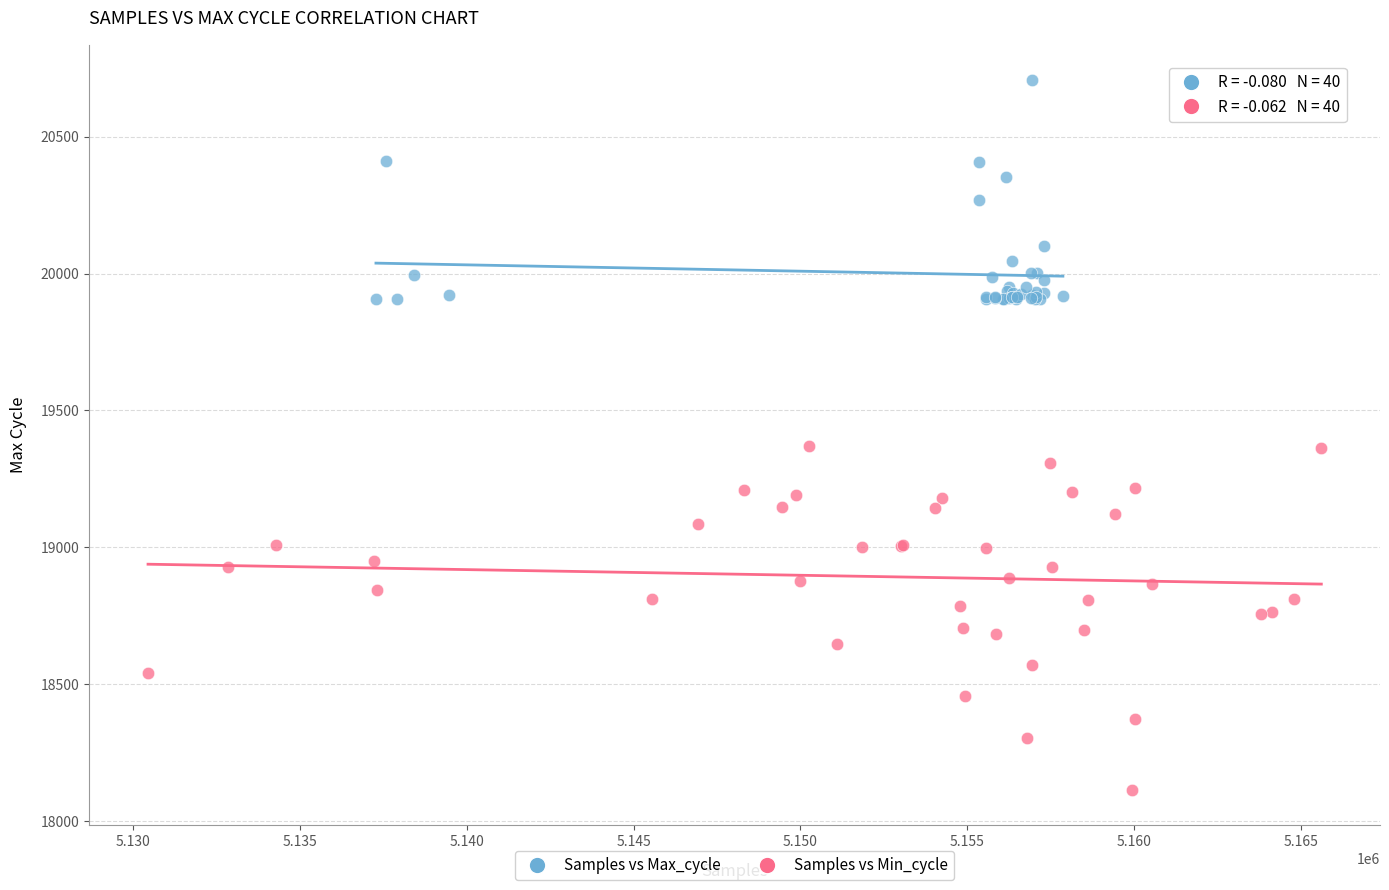

Which series reaches the maximum Y coordinate?

Samples vs Max_cycle